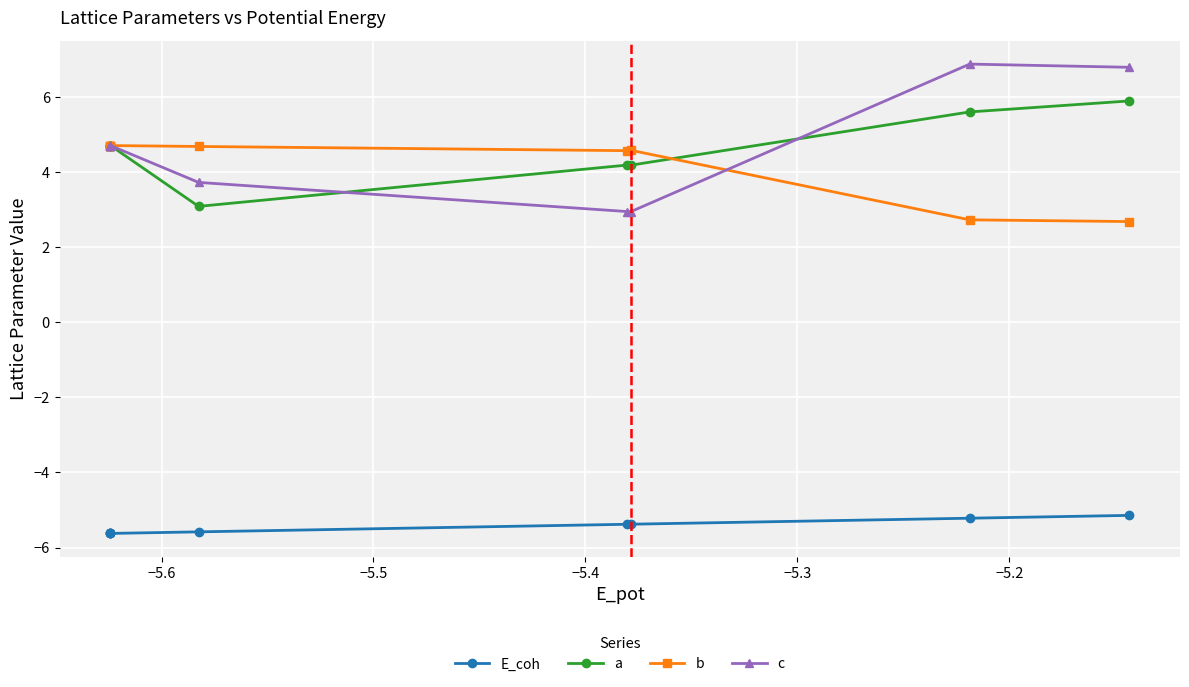

True or false: c has more than 0 points higher than both neighbors.

True